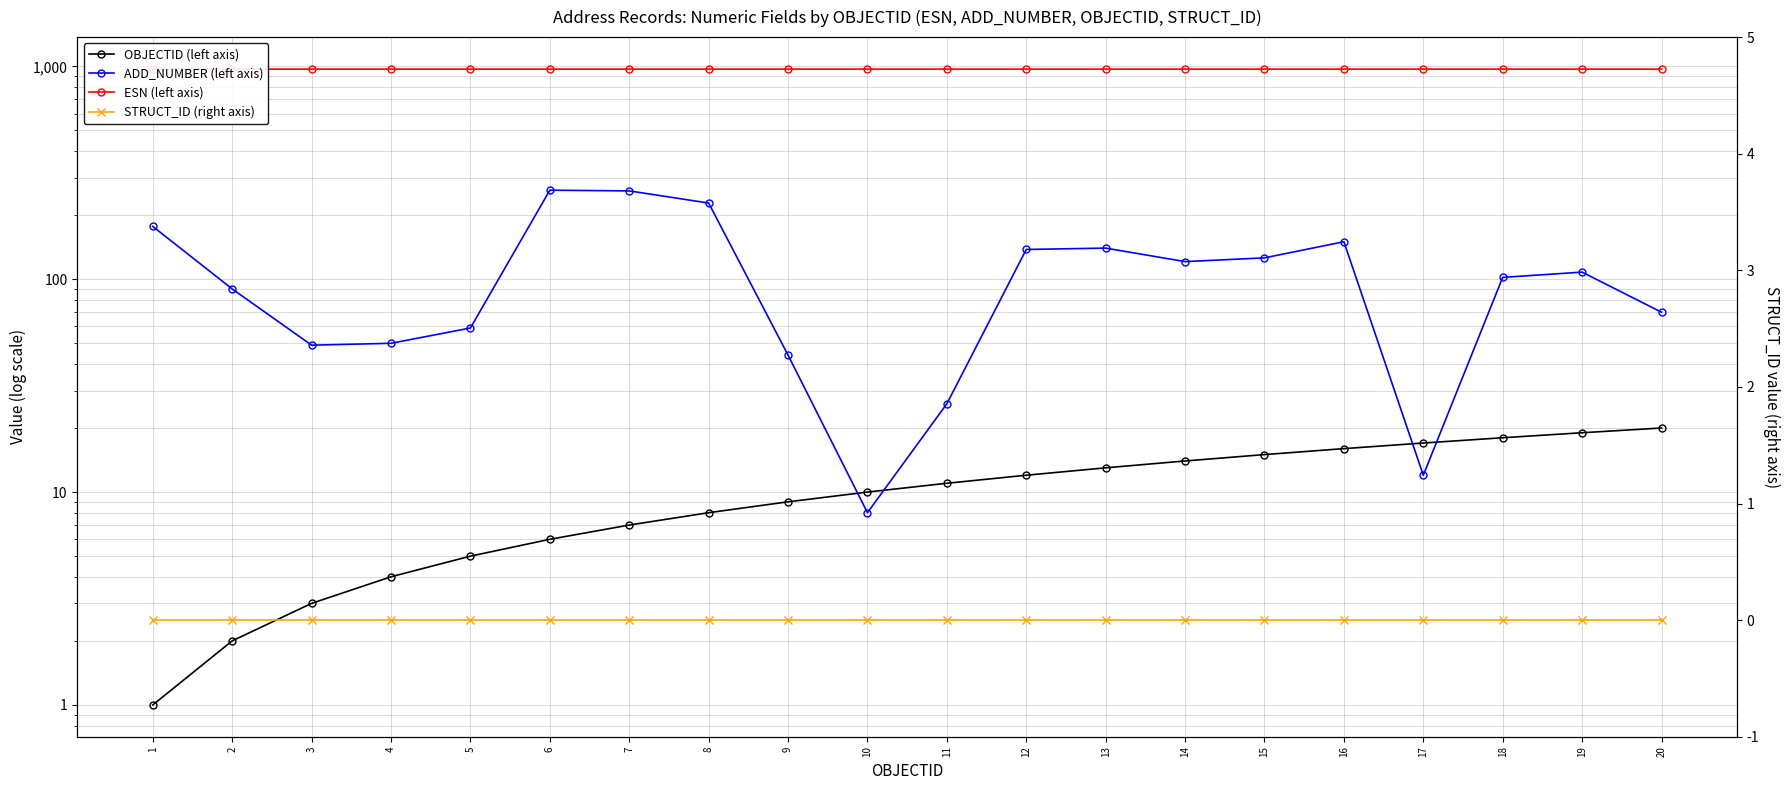

Rank the series by their maximum value, from lowest to highest.

STRUCT_ID (right axis), OBJECTID (left axis), ADD_NUMBER (left axis), ESN (left axis)